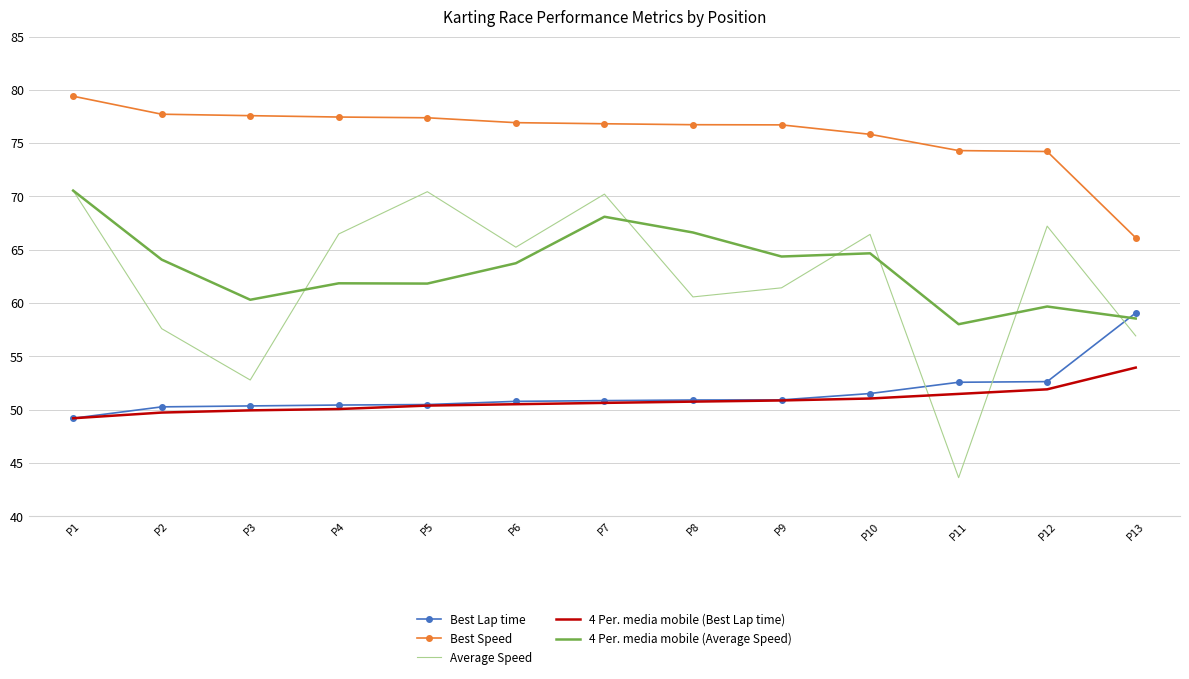

What value does the Best Lap time series have at P3?

50.3